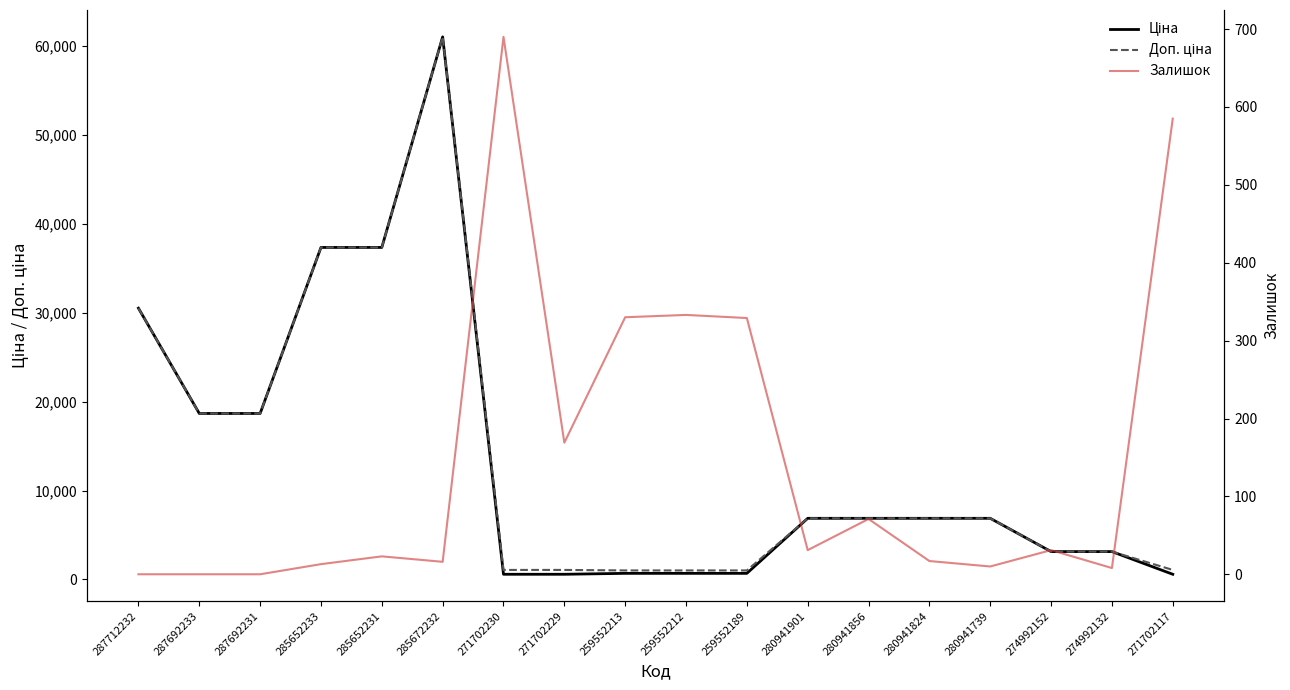

Rank the categories by Доп. ціна value from lowest to highest.

259552213, 259552212, 259552189, 271702230, 271702229, 271702117, 274992152, 274992132, 280941901, 280941856, 280941824, 280941739, 287692233, 287692231, 287712232, 285652233, 285652231, 285672232